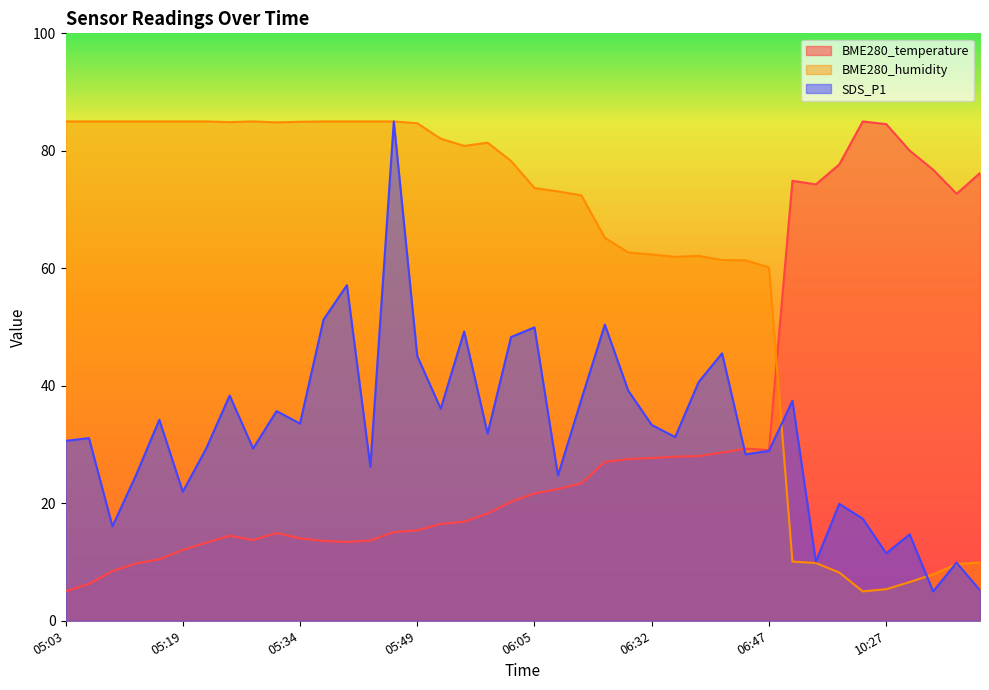

How many values in the BME280_temperature series are below 21?

20